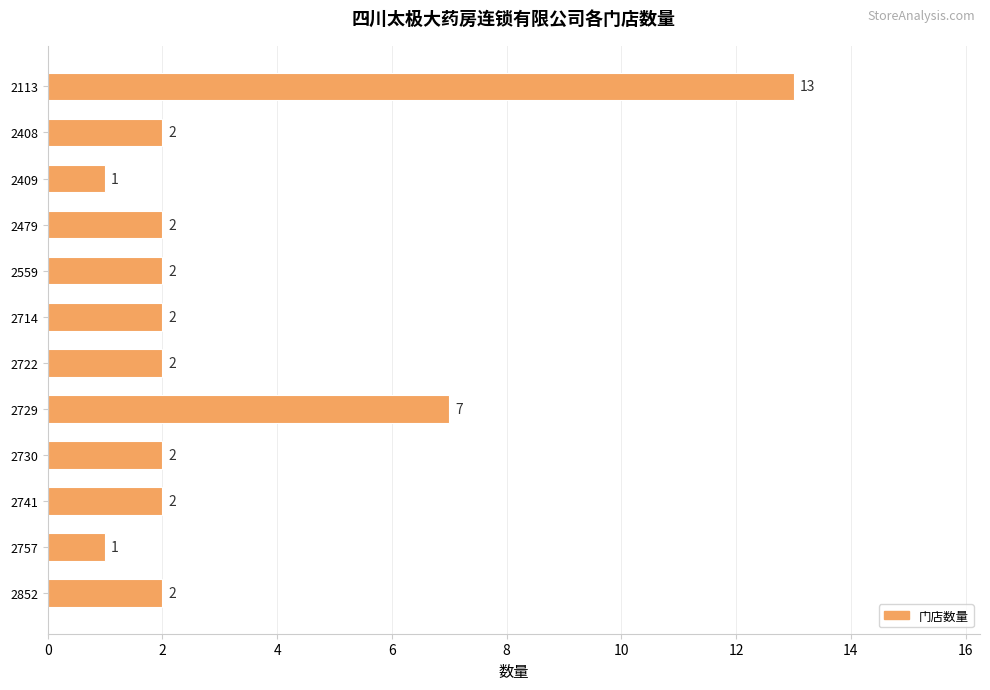

Where is the data nearest to the value 7?

2729